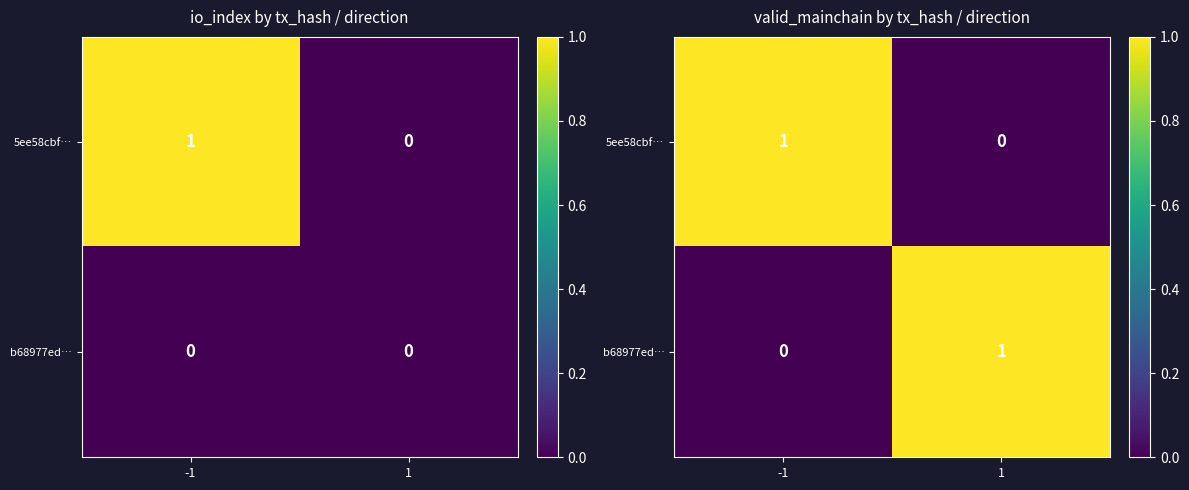

What is the sum of the 5ee58cbf… values at -1 and 1?

1